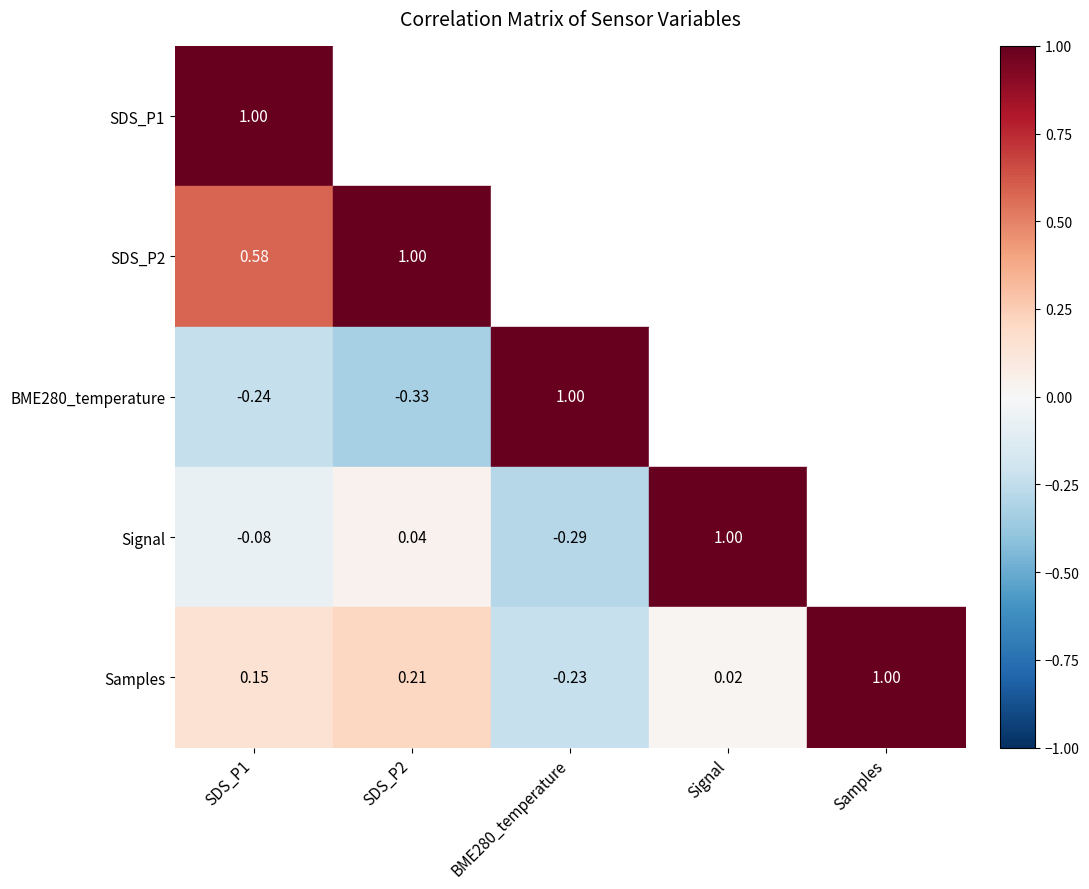

Where is Samples nearest to the value 0?

Signal